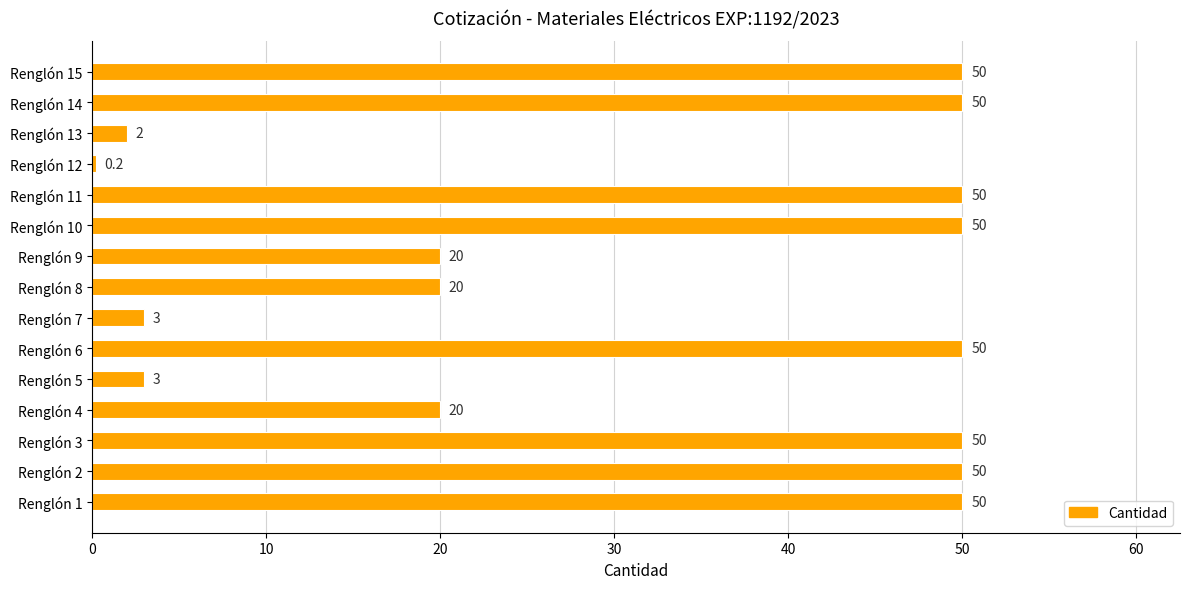

What is the sum of all values?

468.2